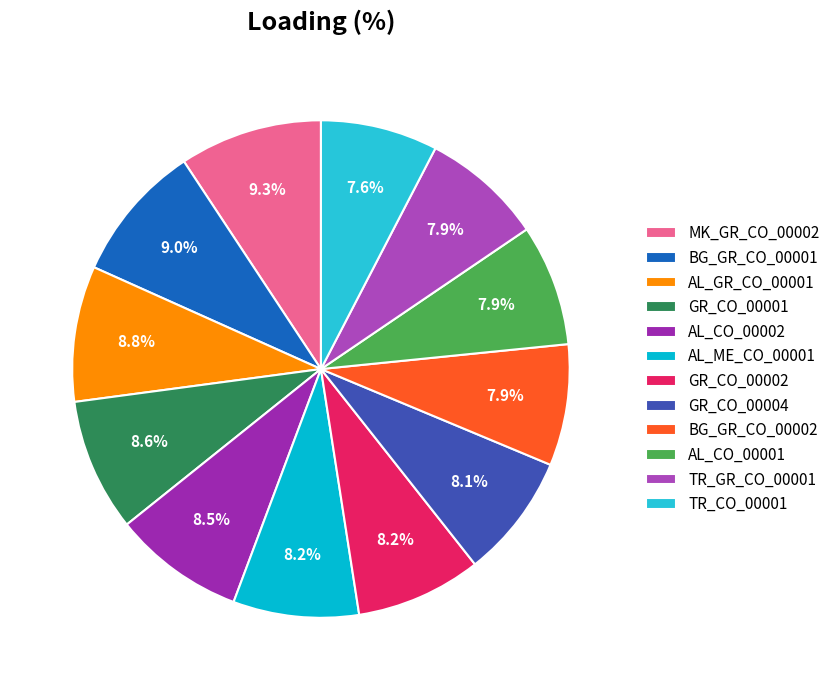

To the nearest percent, what is the difference between the largest and smallest slice percentages?

2%